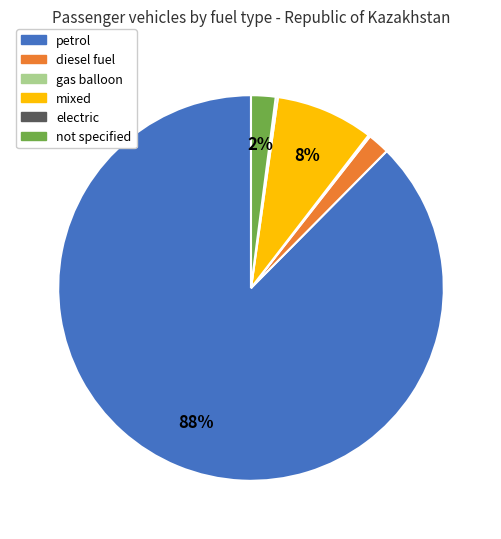

Which slice represents more than half of the pie?

petrol